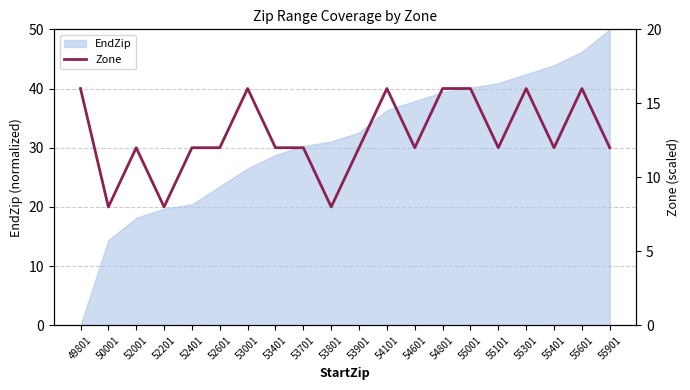

What is the minimum value shown in the chart?

8